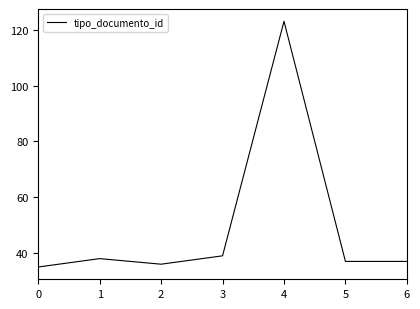

Where is the data nearest to the value 79?

3